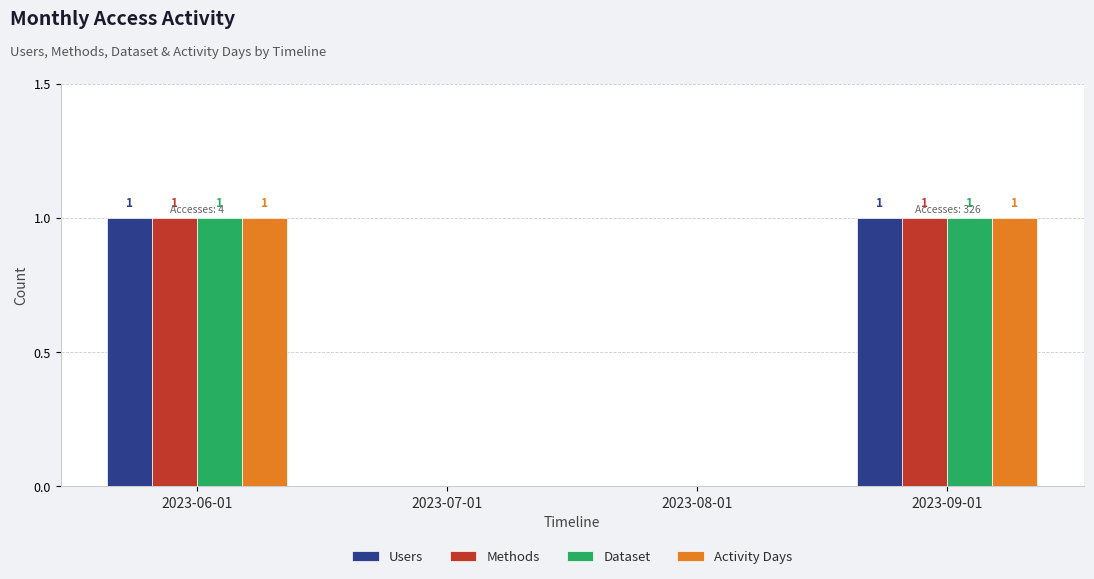

What is the total value across all series at 2023-09-01?

4